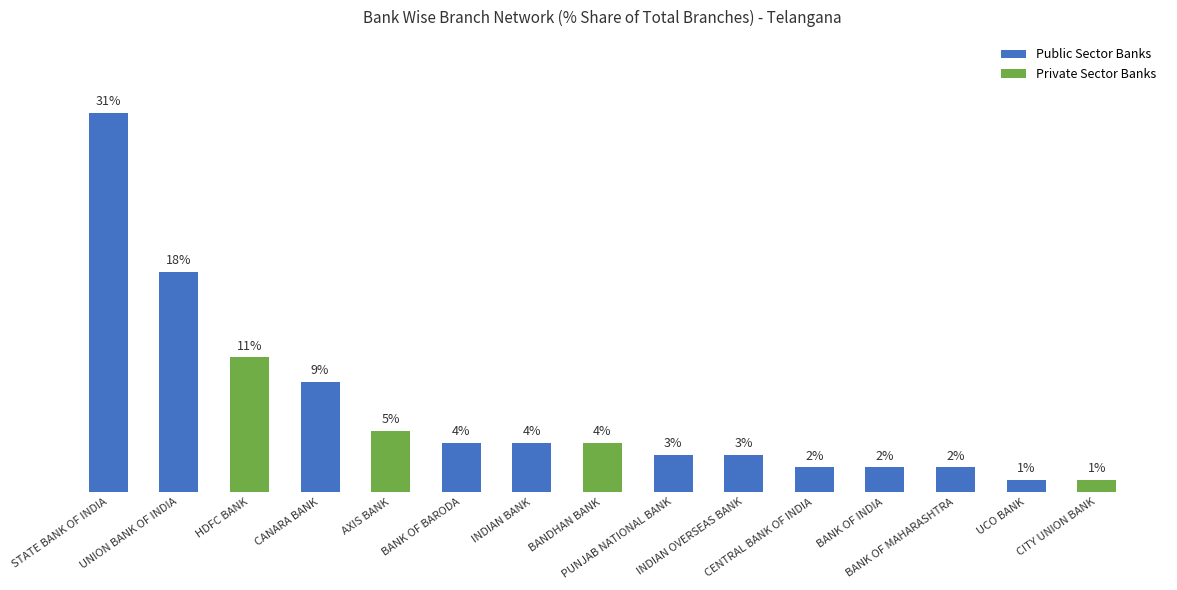

Reading left to right, extract all data points from this chart.

31	18	11	9	5	4	4	4	3	3	2	2	2	1	1